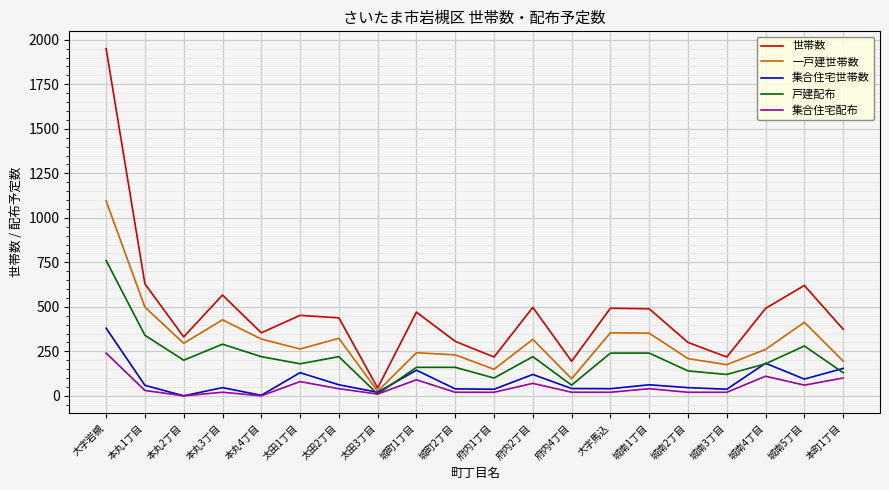

At which category is the sum across all series the highest?

大字岩槻